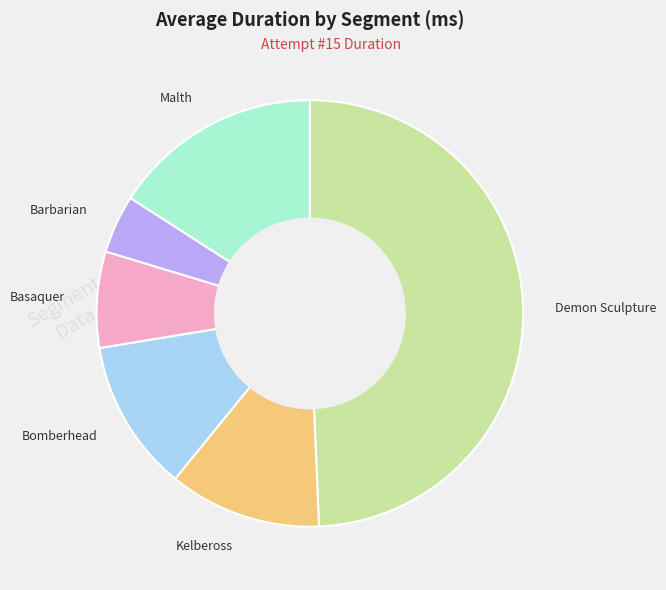

True or false: Kelbeross accounts for 23% of the total.

False